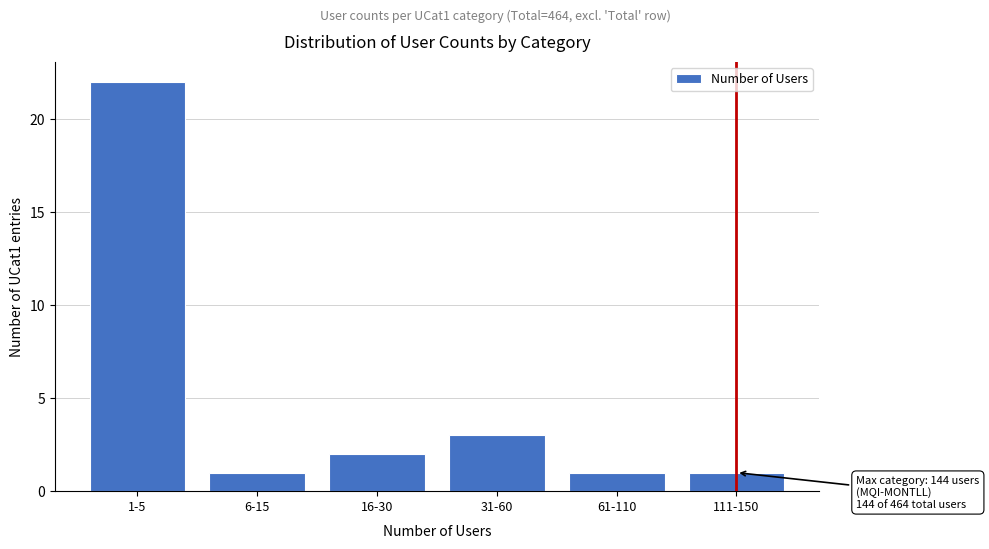

Reading left to right, what are all the values shown in this chart?

22	1	2	3	1	1